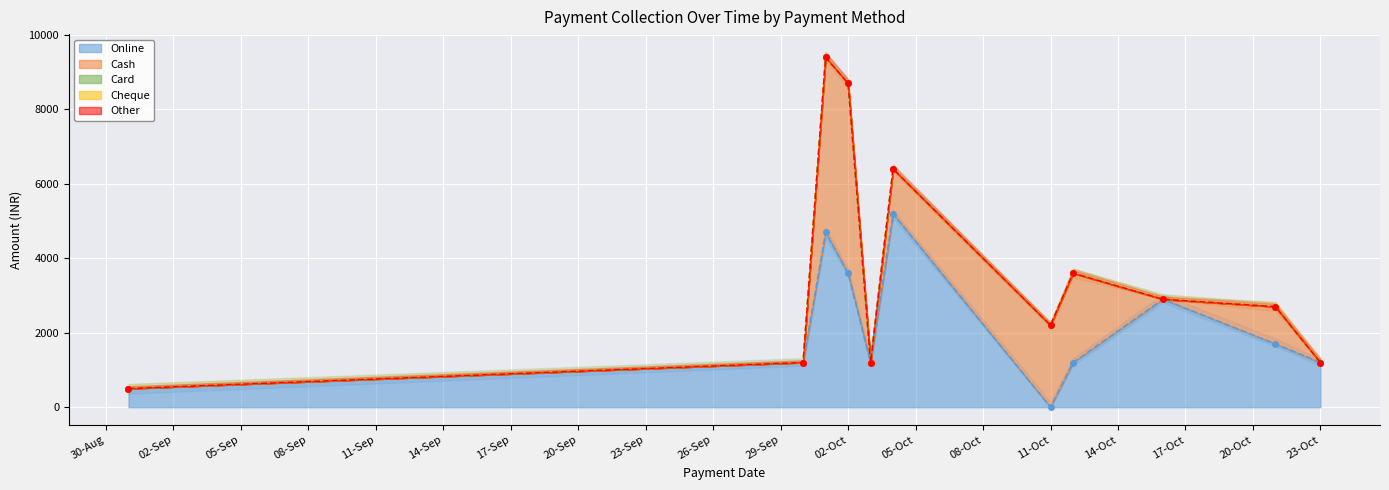

Which series has the widest spread of values?

Online